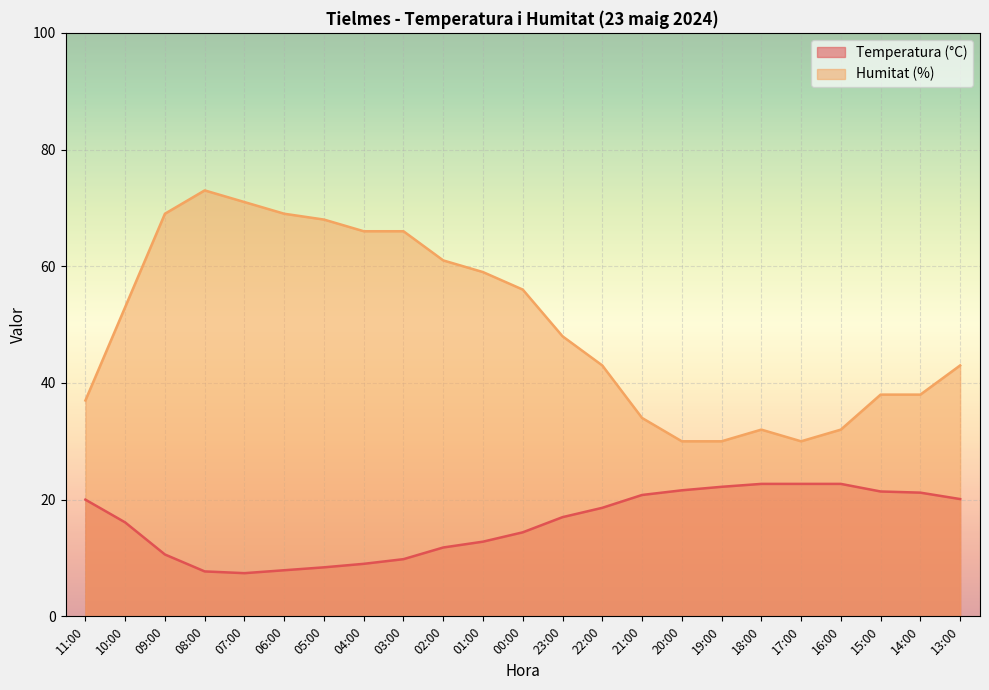

True or false: Temperatura (°C) has more than 2 interior local peaks.

False